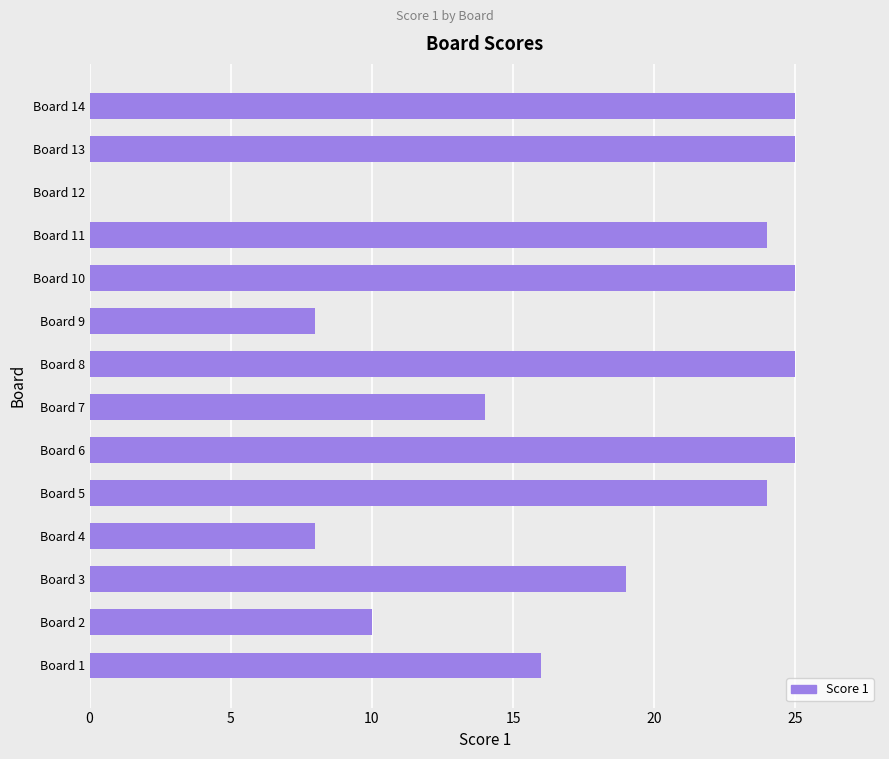

The chart shows a value of 39 at Board 10. True or false?

False